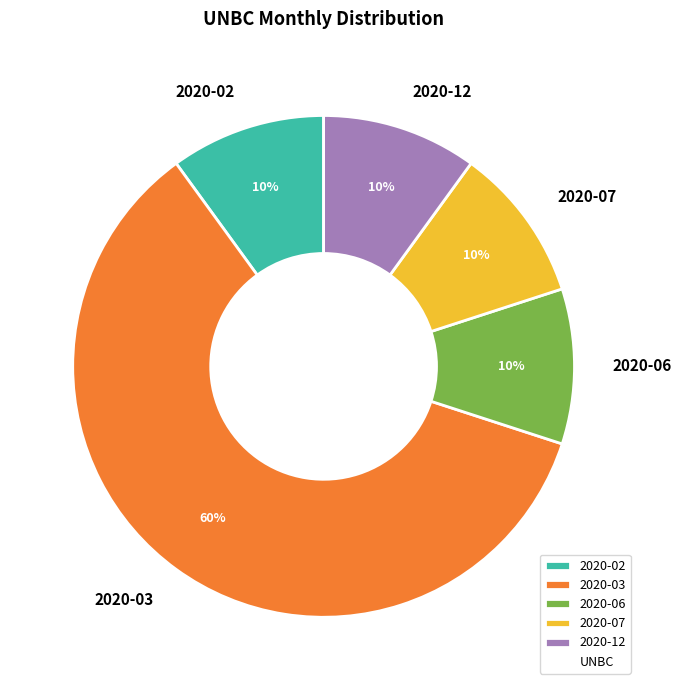

To the nearest percent, what portion does 2020-12 represent?

10%